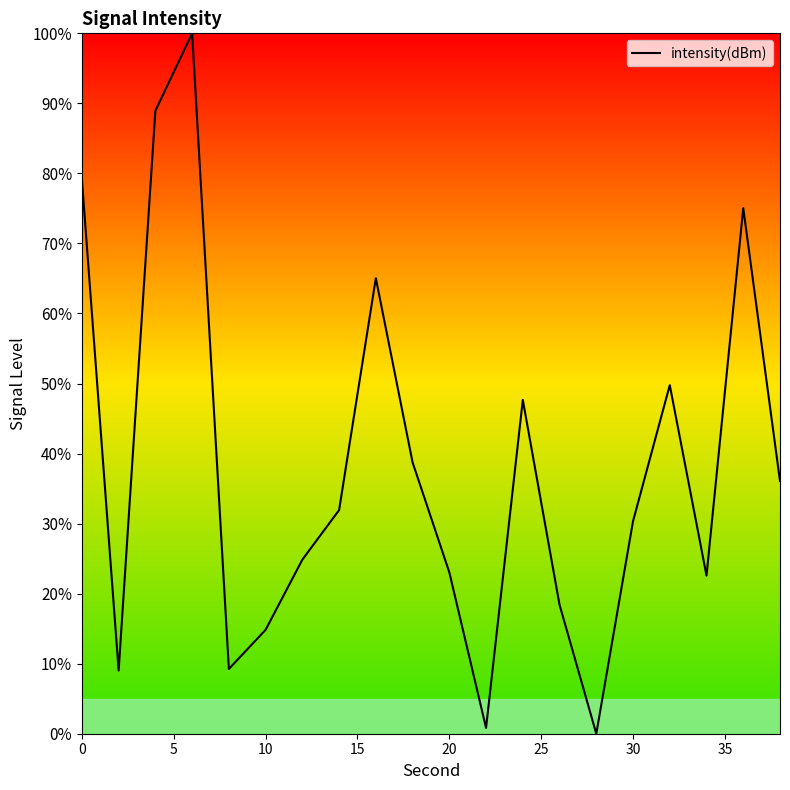

What is the difference between the maximum and minimum values?

100.0